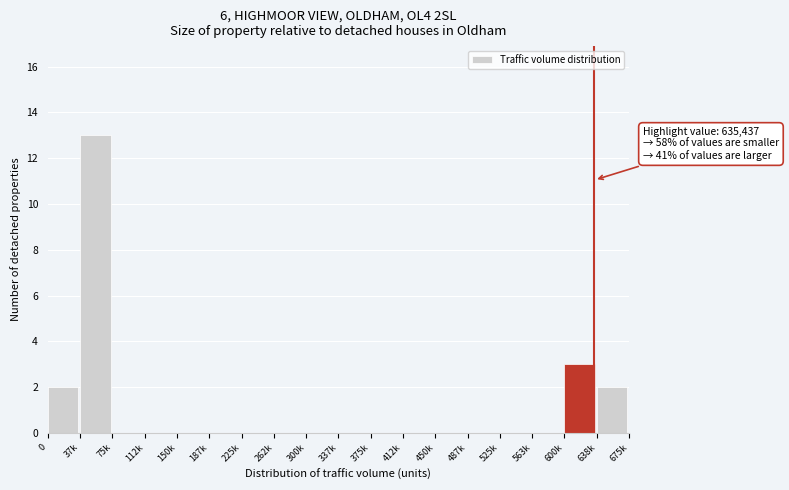

Reading right to left, extract all data points from this chart.

638k=2	600k=3	563k=0	525k=0	487k=0	450k=0	412k=0	375k=0	337k=0	300k=0	262k=0	225k=0	187k=0	150k=0	112k=0	75k=0	37k=13	0=2